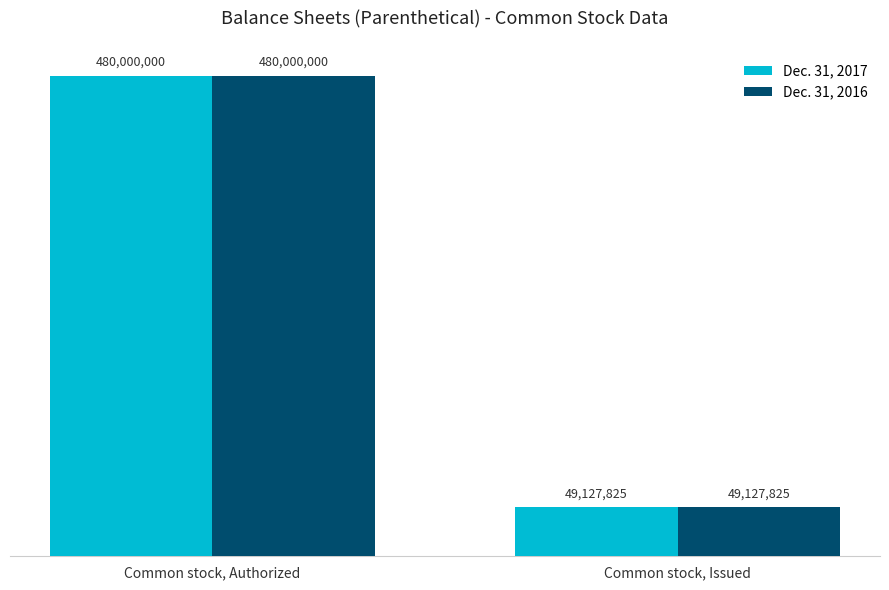

What are all the series names shown in the legend?

Dec. 31, 2017, Dec. 31, 2016